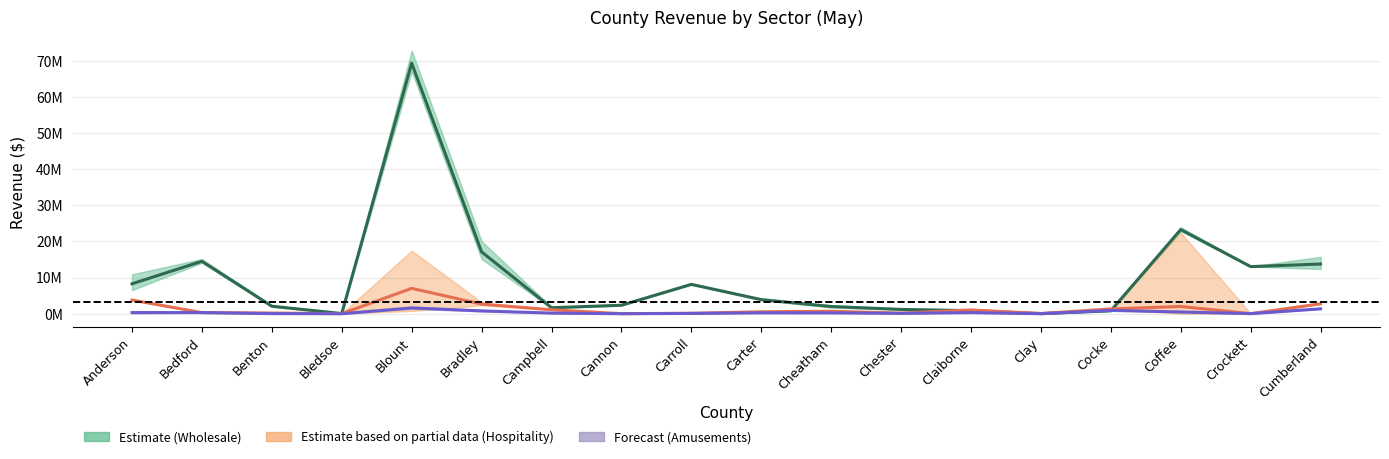

At which label does Hospitality reach its minimum?

Cannon